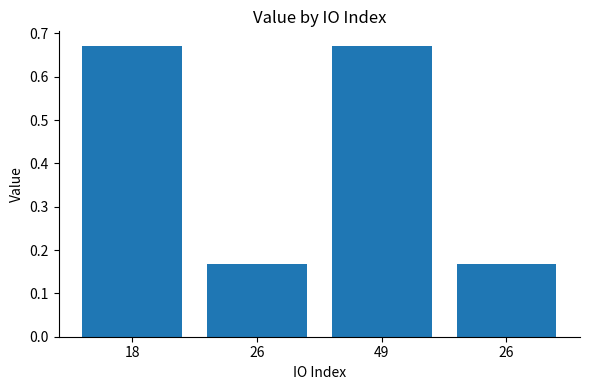

How many bars are there in total?

4